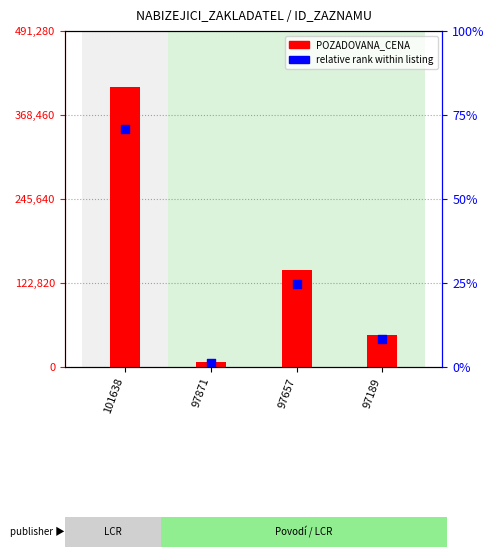

Which series has the widest spread of Y values?

POZADOVANA_CENA